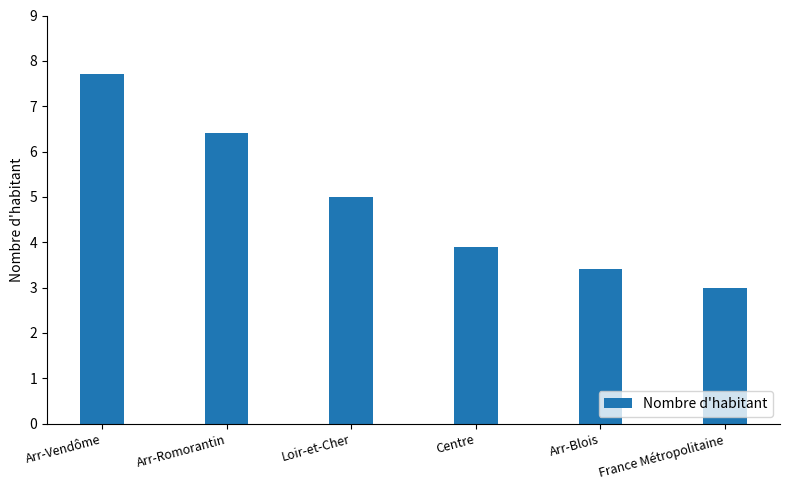

How many data points are less than 5?

3